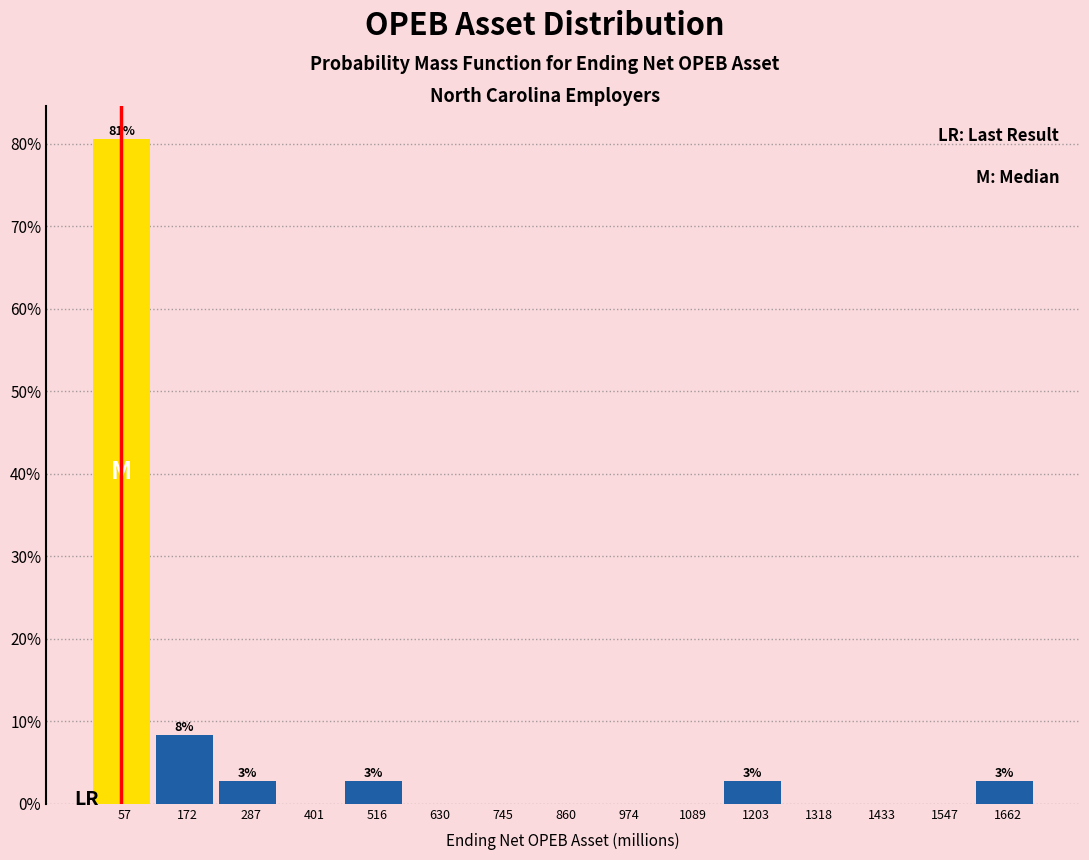

Over which range of the x-axis is the bar tallest?

0 to 120